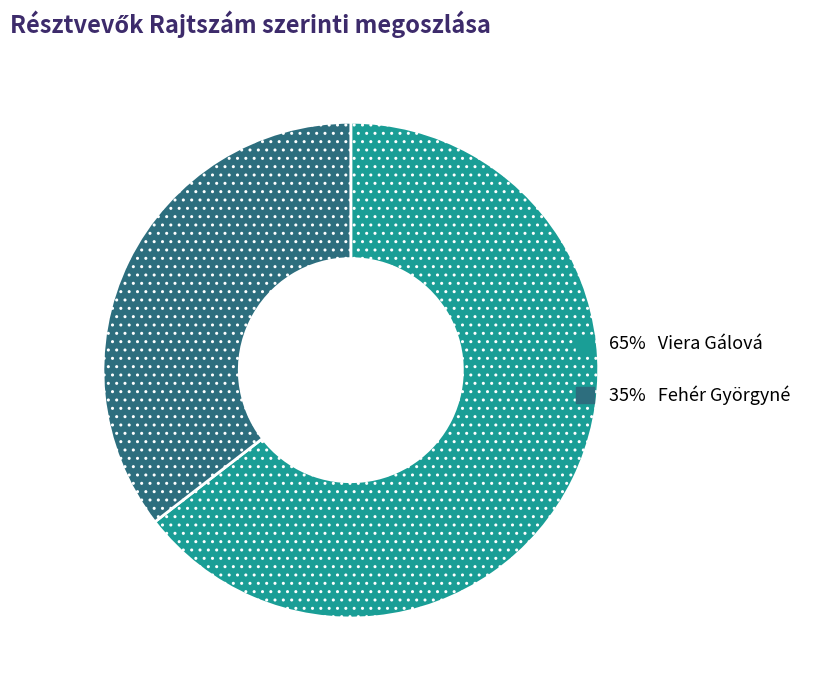

Does any single category account for the majority?

Yes